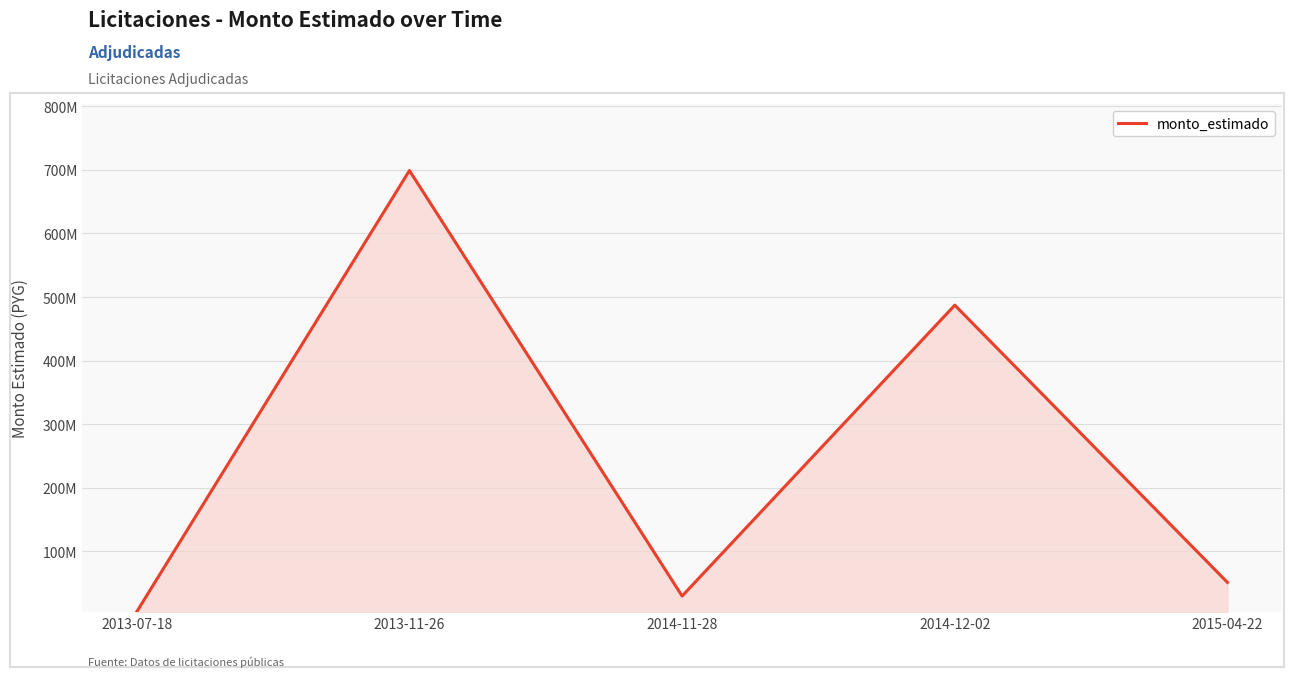

What position from the right is 2014-11-28?

3